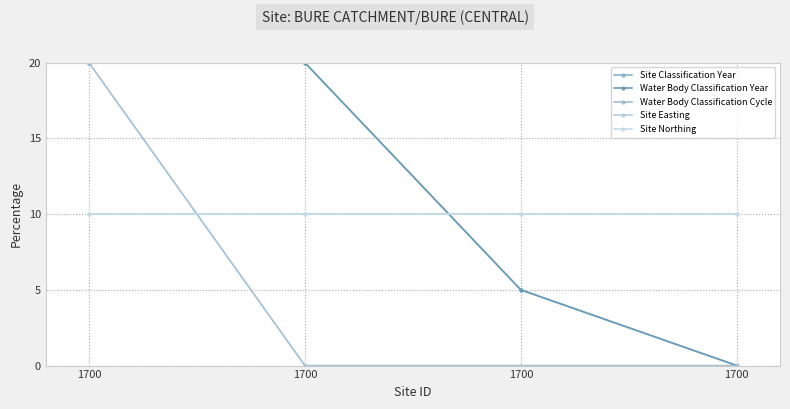

Reading left to right, transcribe all the data shown in this chart.

Site Classification Year: 20	20	5	0
Water Body Classification Year: 20	20	5	0
Water Body Classification Cycle: 20	0	0	0
Site Easting: 10	10	10	10
Site Northing: 10	10	10	10